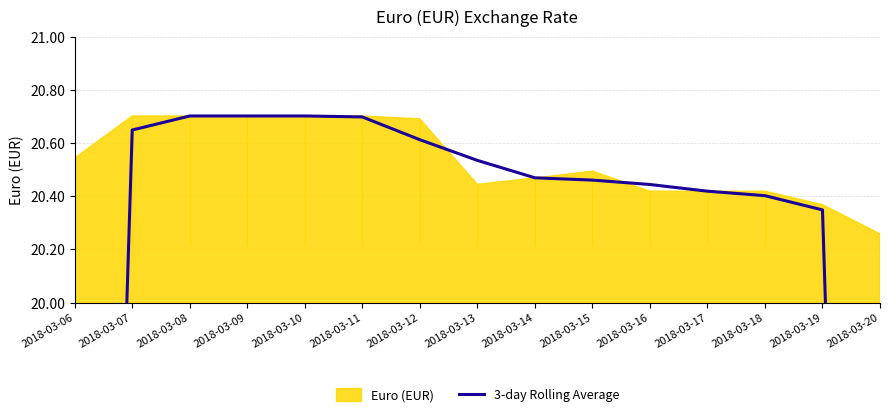

How many lines are shown in the chart?

1